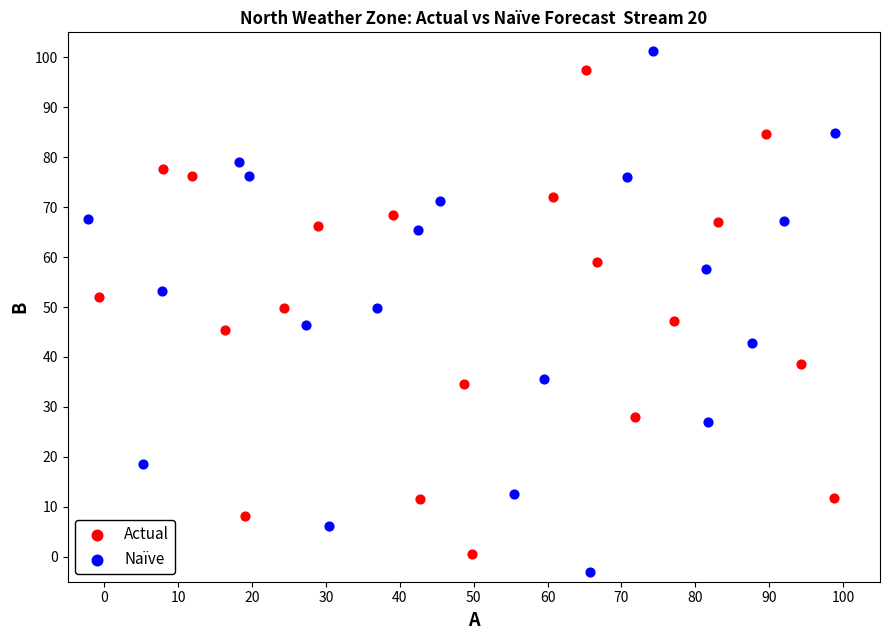

Which series reaches the minimum Y coordinate?

Naïve